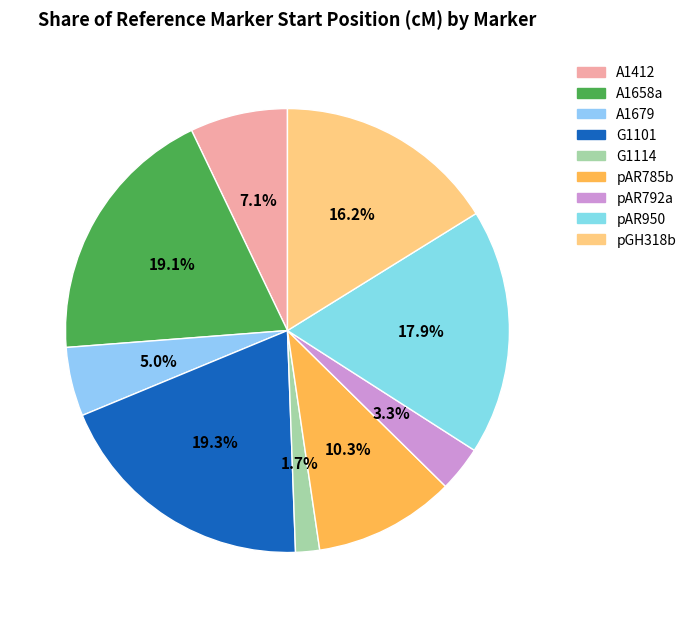

Combined, do A1412 and G1114 account for over 50%?

No